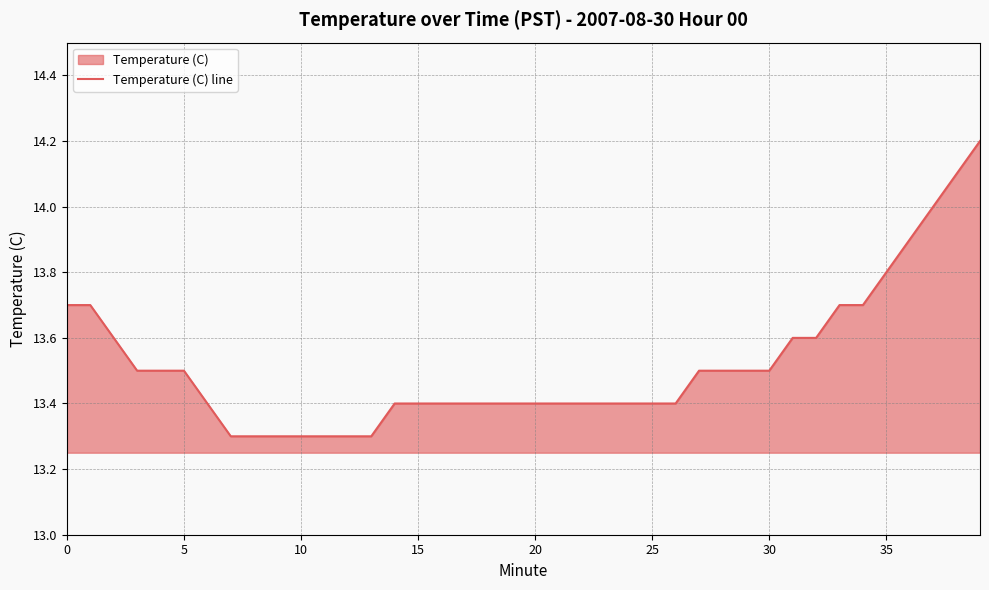

Which label corresponds to the largest value in the chart?

39